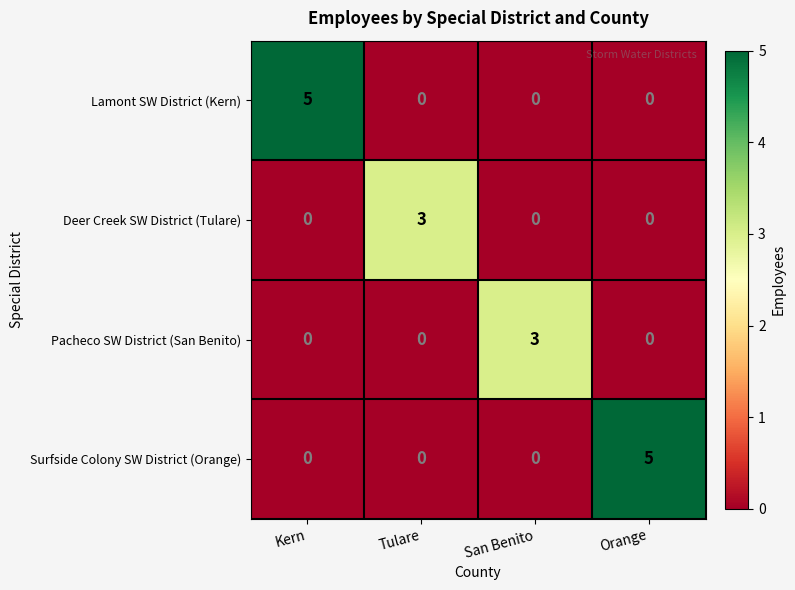

What value does the Surfside Colony SW District (Orange) series have at Orange?

5